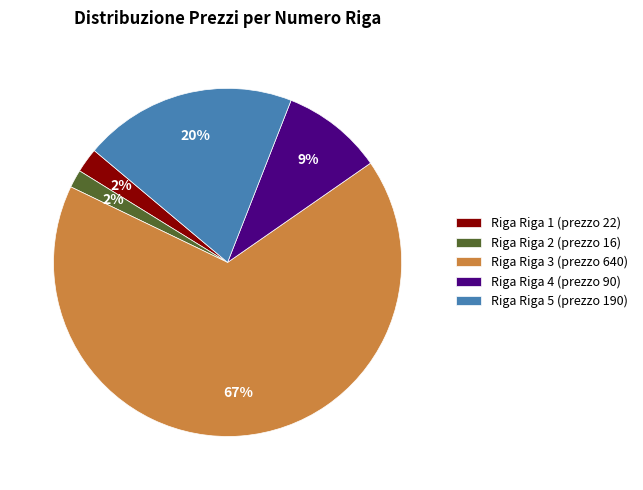

How many segments does this pie chart have?

5